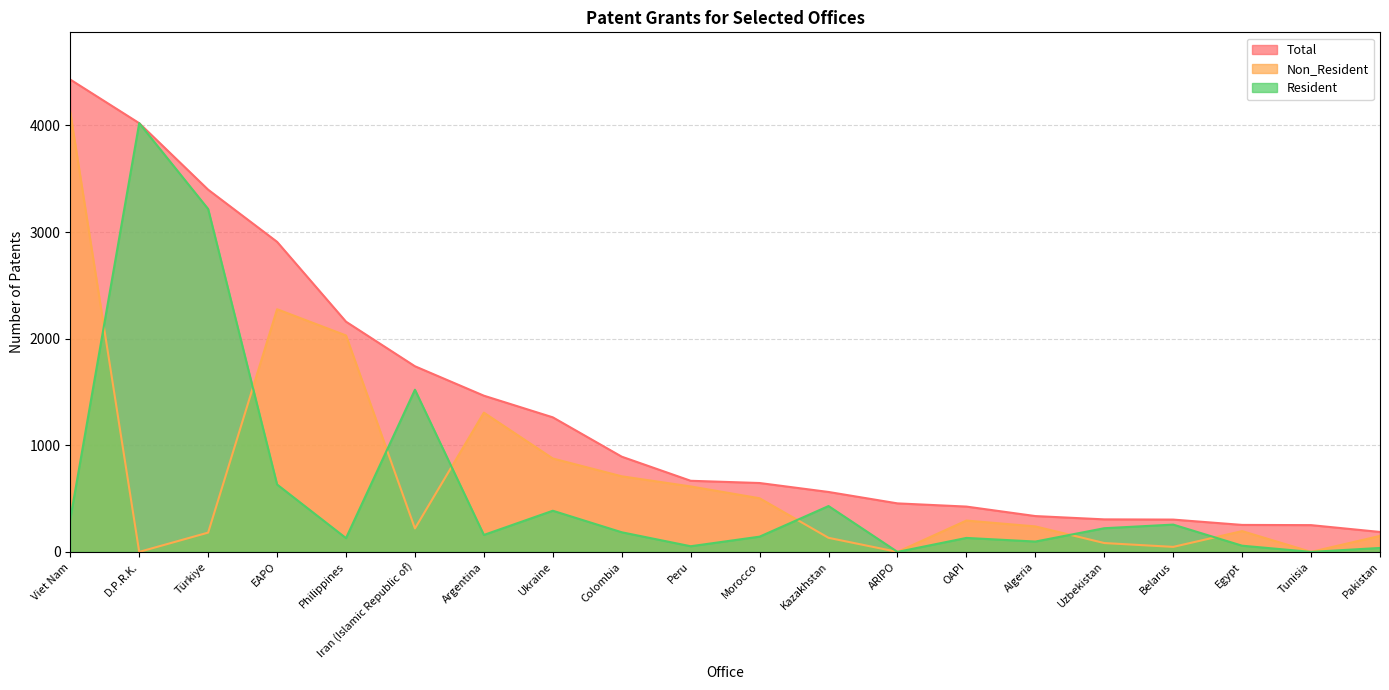

Is it true that Total equals 1040 at Peru?

False